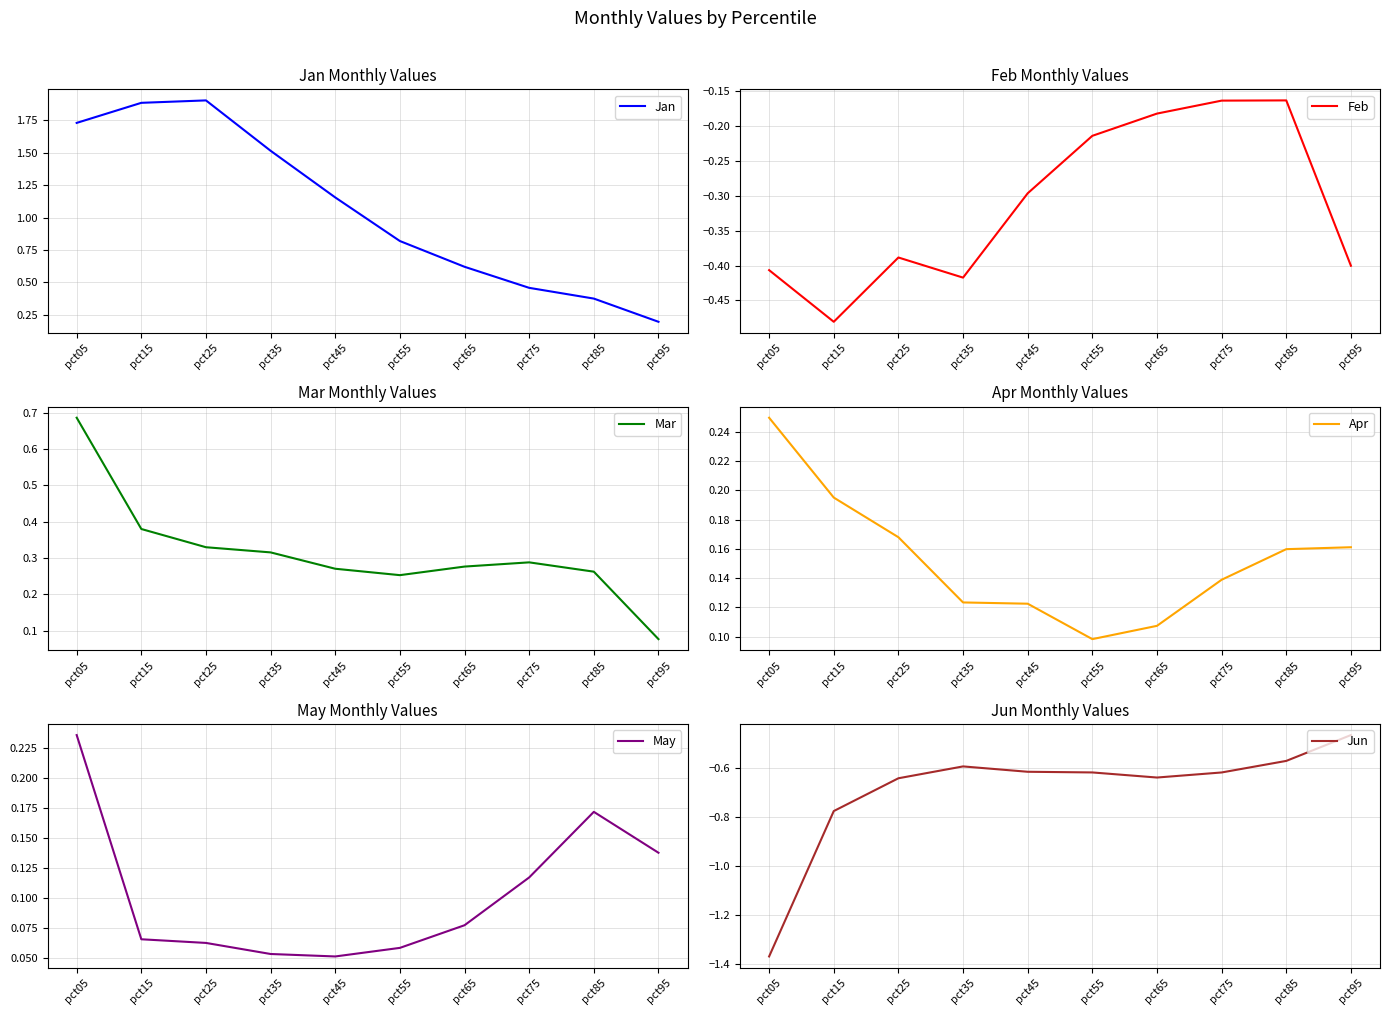

True or false: Jun has a value of -0.4 at pct75.

False